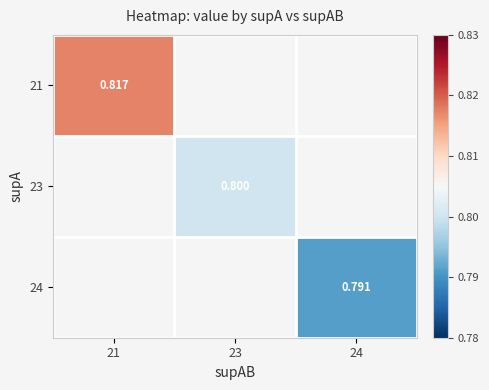

Which category has the lowest value across all series?

24